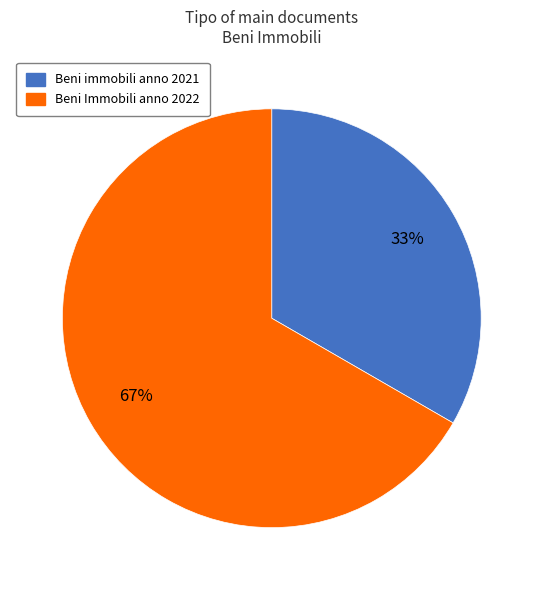

Combined, do Beni Immobili anno 2022 and Beni immobili anno 2021 account for over 50%?

Yes